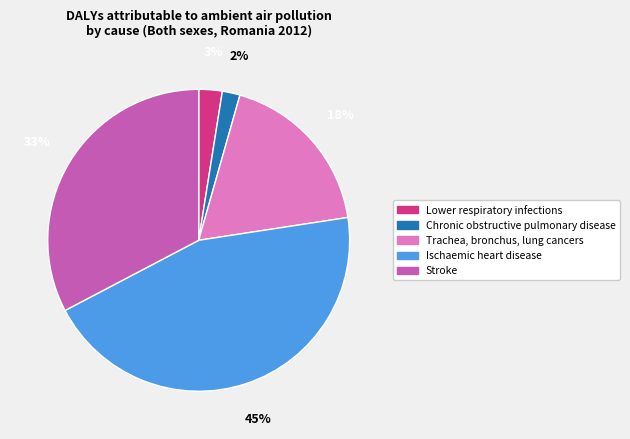

Does Trachea, bronchus, lung cancers represent more than half of the total?

No